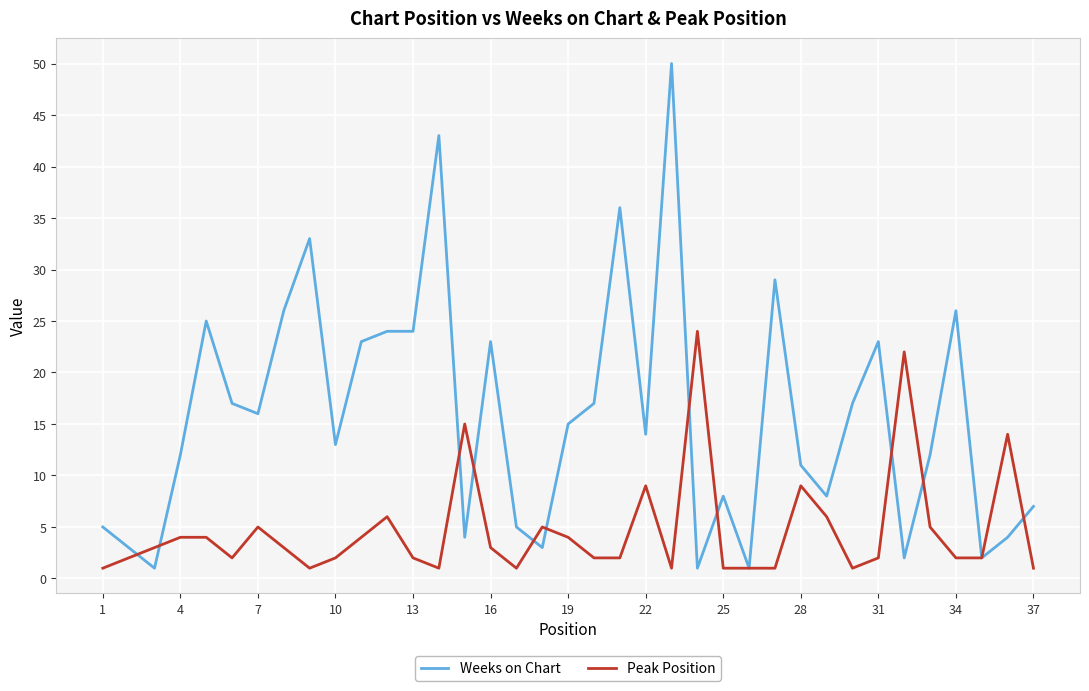

Which series has the widest spread of values?

Weeks on Chart